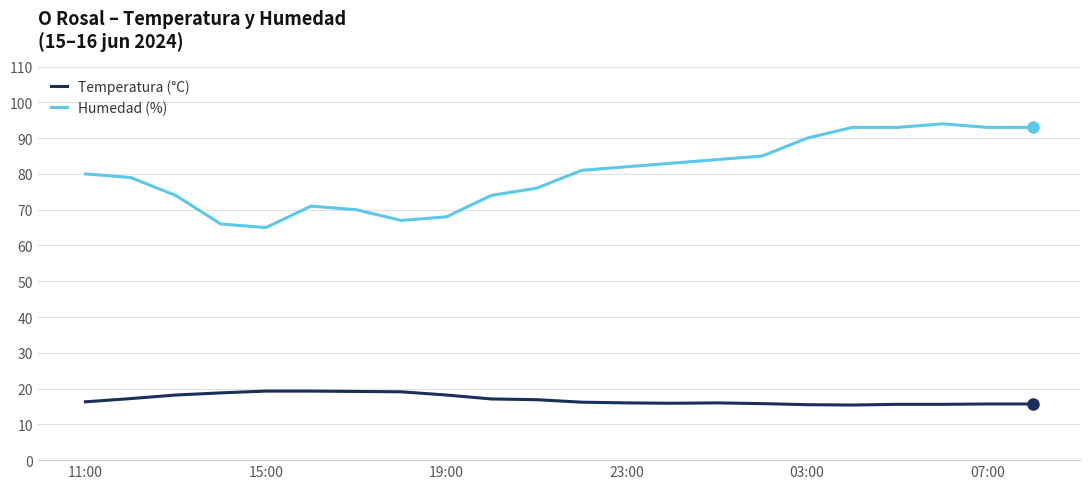

What is the average value of the Temperatura (°C) series?

17.0